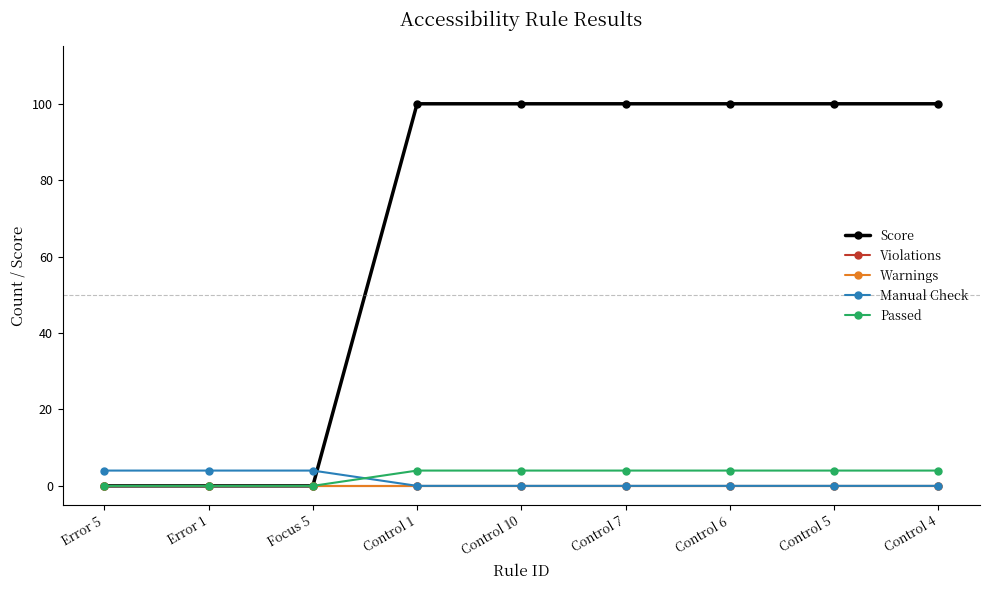

At which label is Violations closest to 0?

Error 5